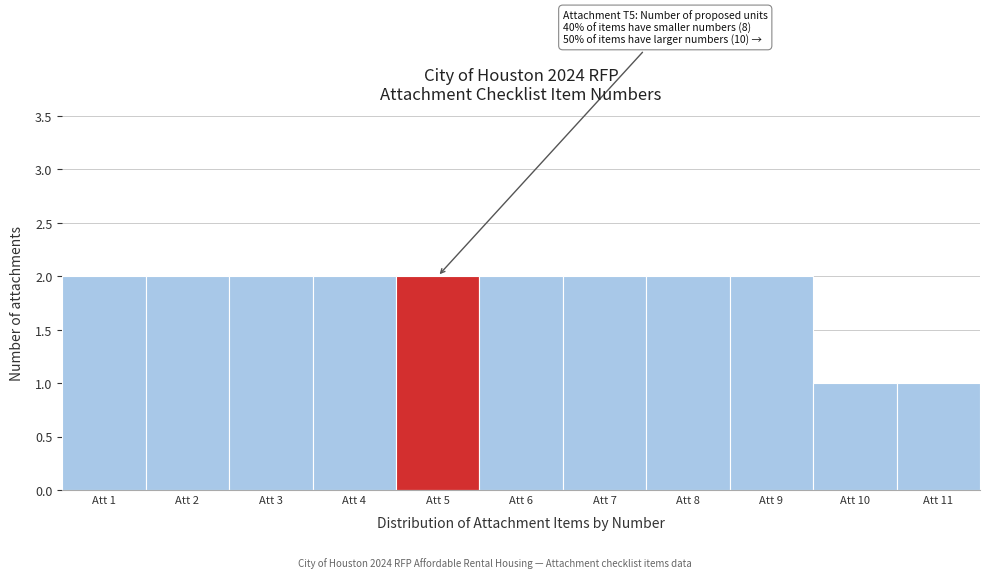

Reading left to right, transcribe all the data shown in this chart.

Att 1=2	Att 2=2	Att 3=2	Att 4=2	Att 5=2	Att 6=2	Att 7=2	Att 8=2	Att 9=2	Att 10=1	Att 11=1